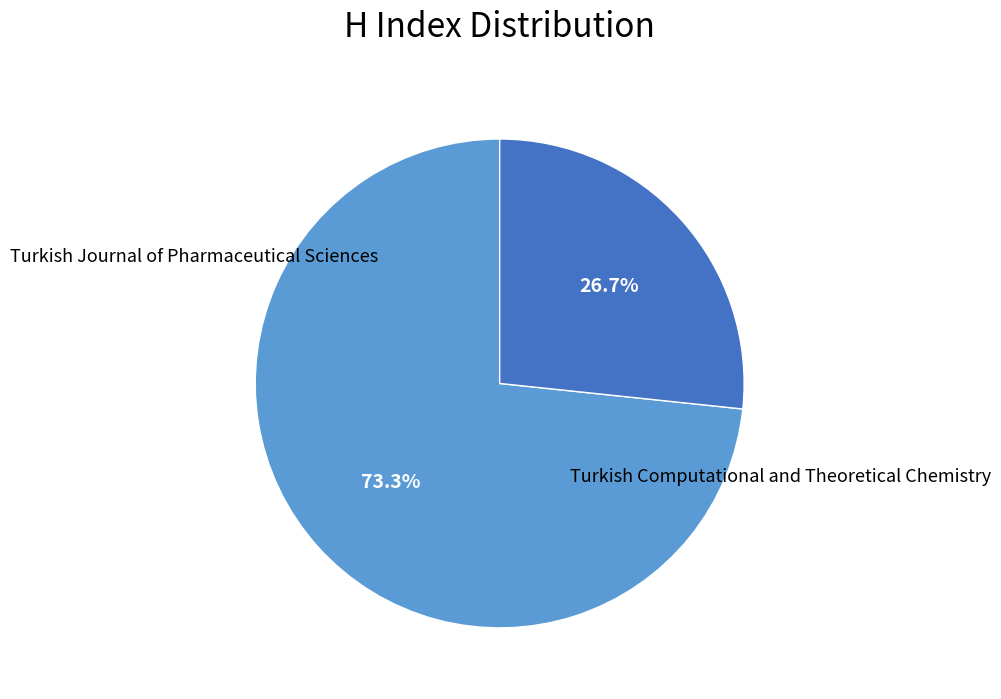

Is there a majority slice in this chart?

Yes